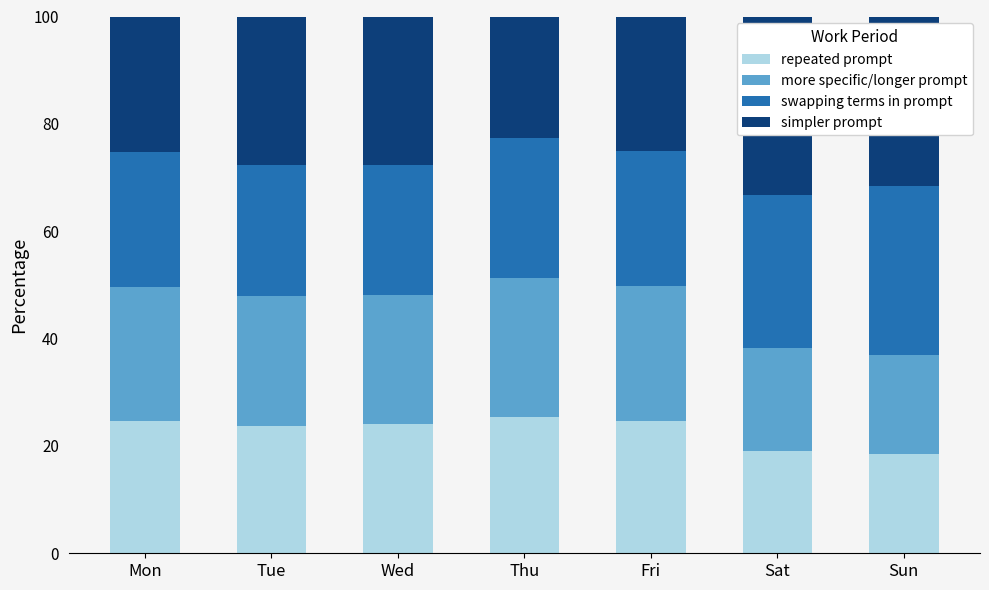

Is it true that repeated prompt equals 8.2 at Sat?

False